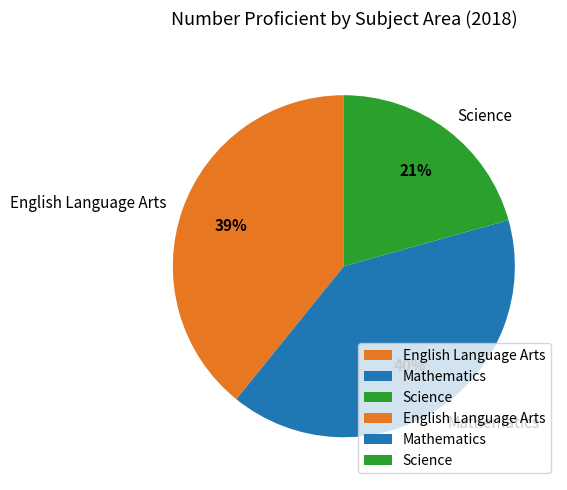

What is the largest slice in the pie chart?

Mathematics